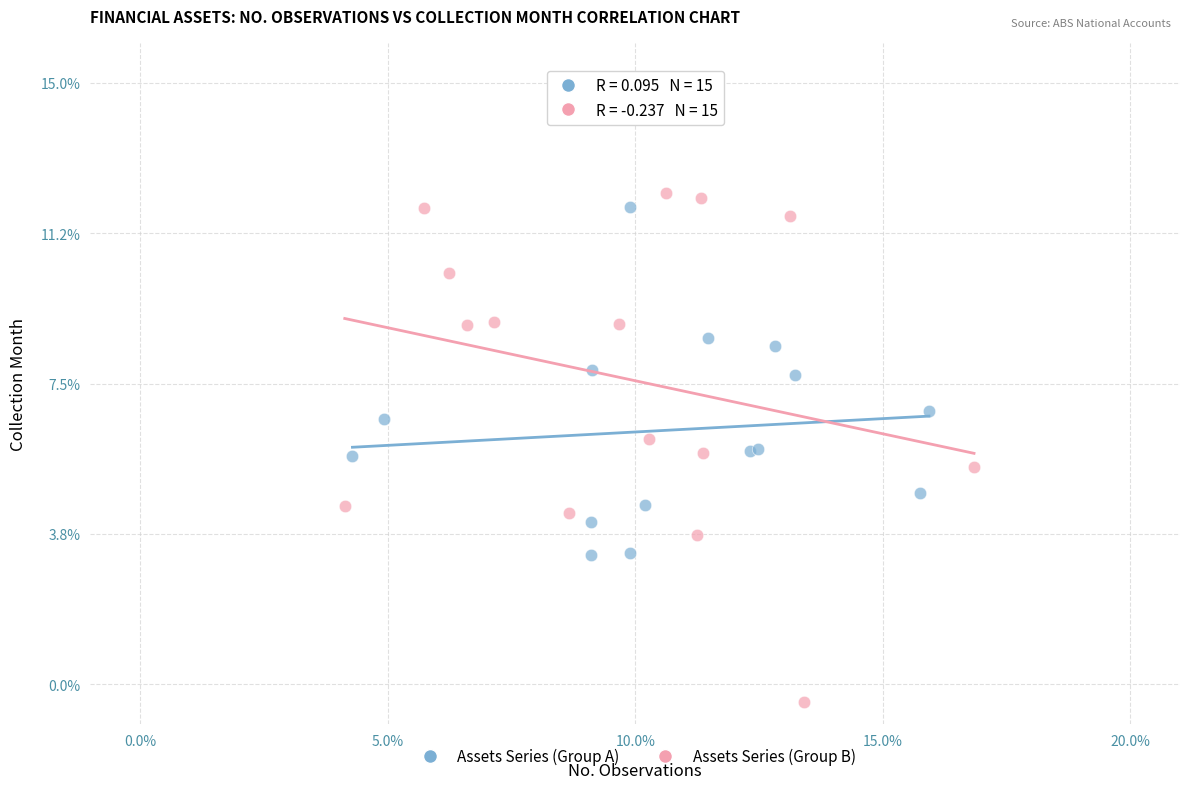

Which series contains the highest Y value?

Assets Series (Group B)